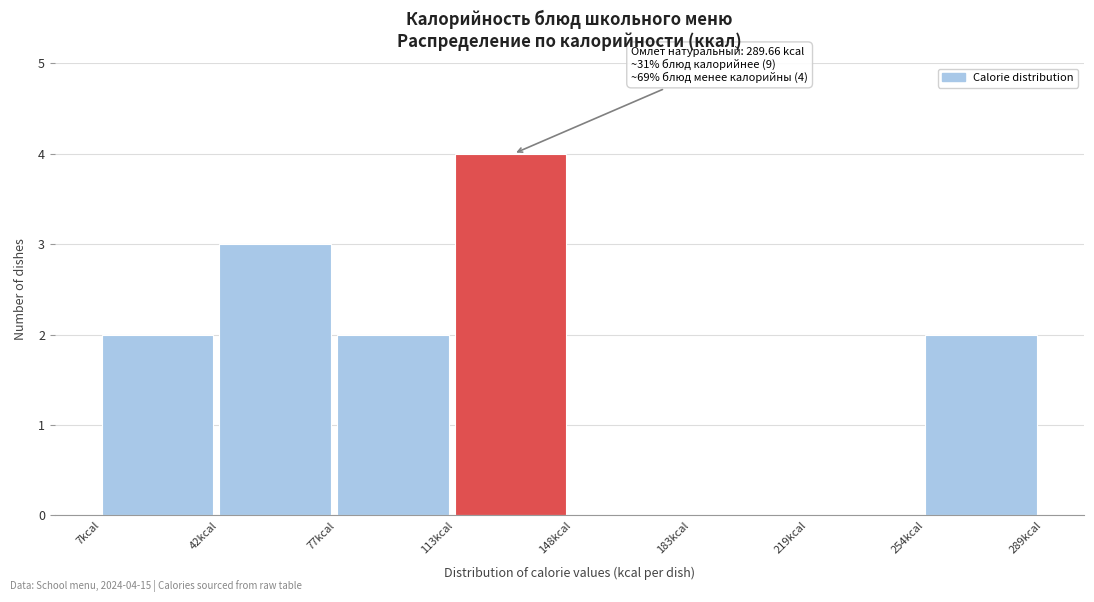

Which range on the x-axis has the tallest bar?

115 to 150